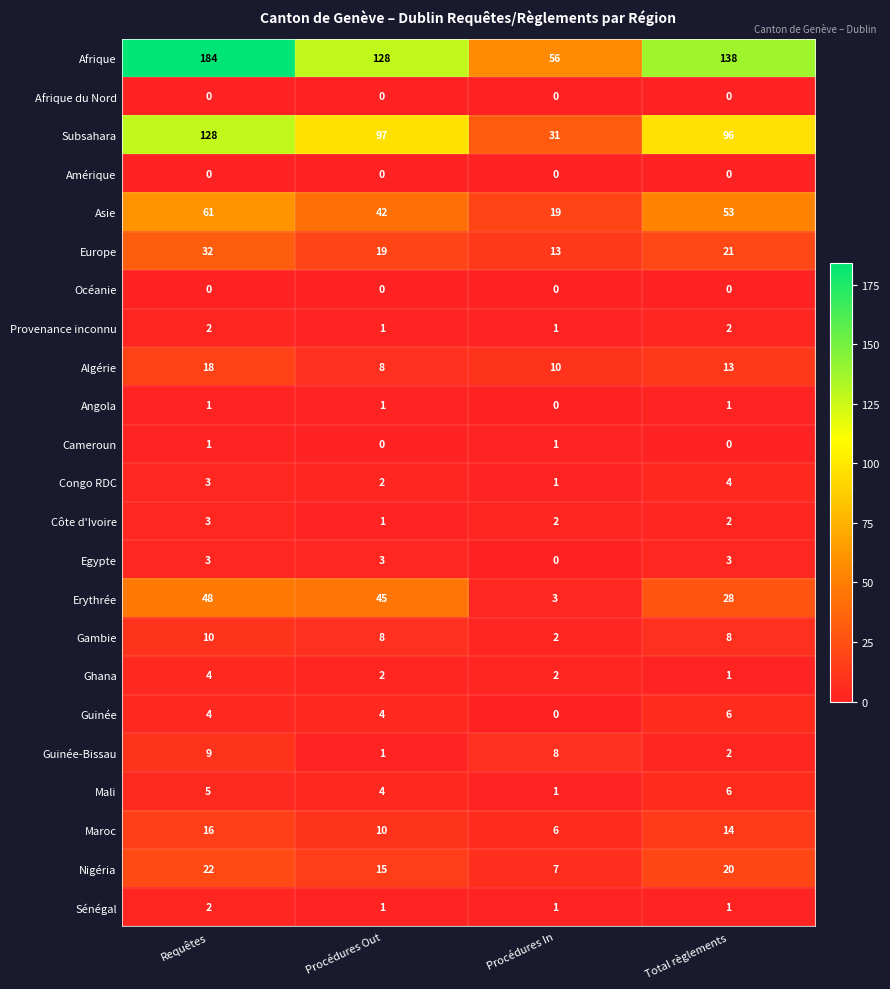

Which series has the largest total across all categories?

Afrique